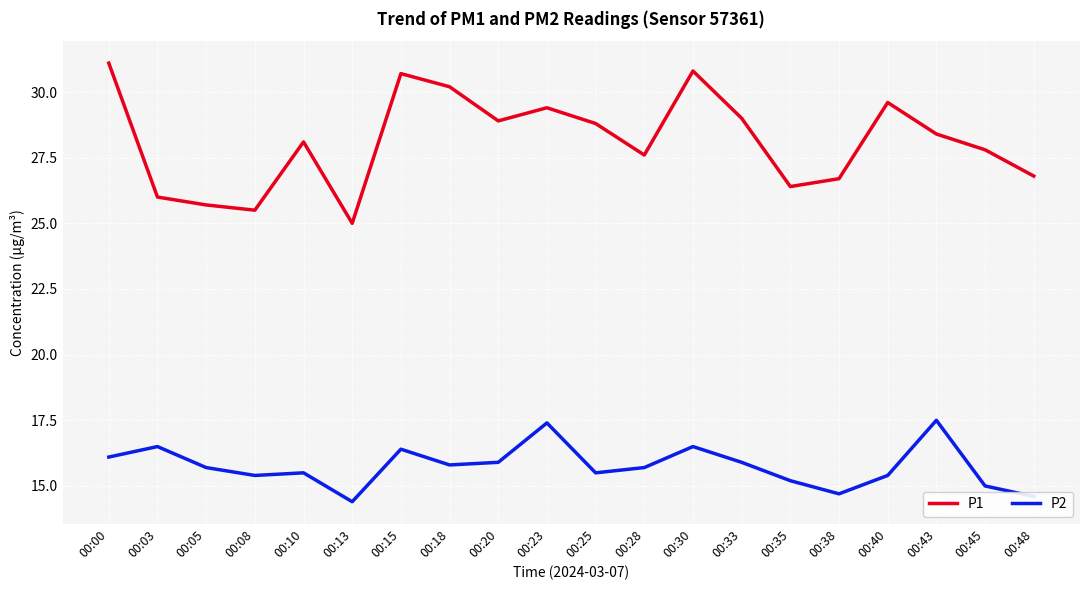

Between 00:08 and 00:28, which series saw the biggest shift?

P1